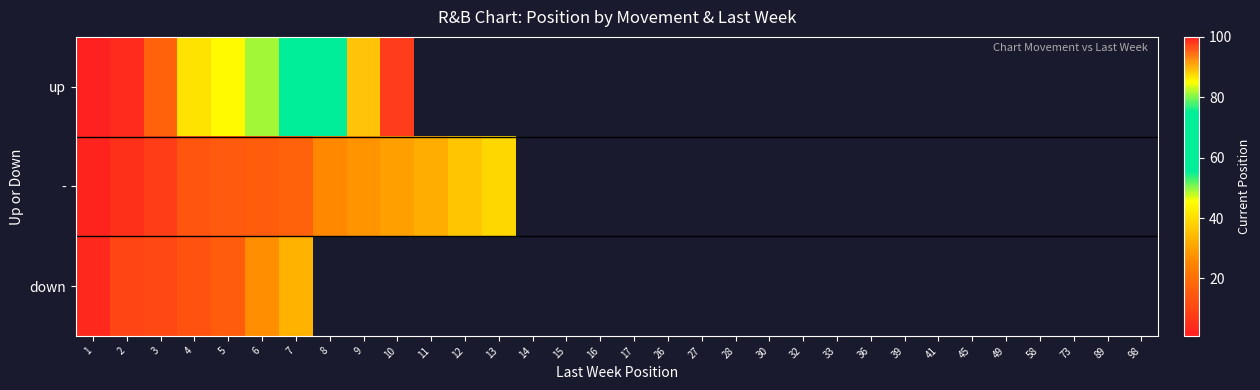

At which category is the sum across all series the highest?

7